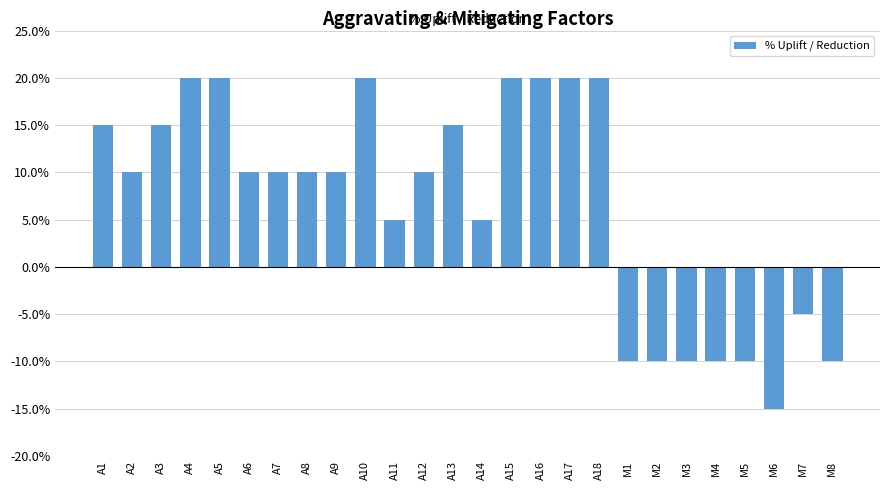

Reading left to right, list all the values displayed in this chart.

A1=0.1	A2=0.1	A3=0.1	A4=0.2	A5=0.2	A6=0.1	A7=0.1	A8=0.1	A9=0.1	A10=0.2	A11=0.1	A12=0.1	A13=0.1	A14=0.1	A15=0.2	A16=0.2	A17=0.2	A18=0.2	M1=-0.1	M2=-0.1	M3=-0.1	M4=-0.1	M5=-0.1	M6=-0.1	M7=-0.1	M8=-0.1